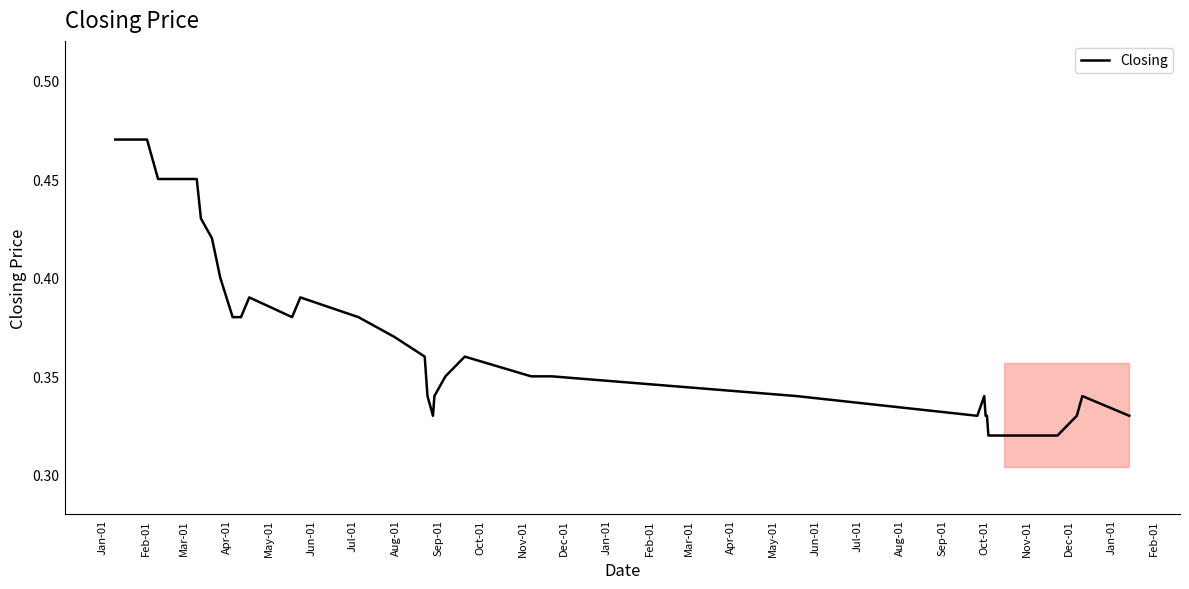

True or false: there are more than 1 points higher than both neighbors.

True